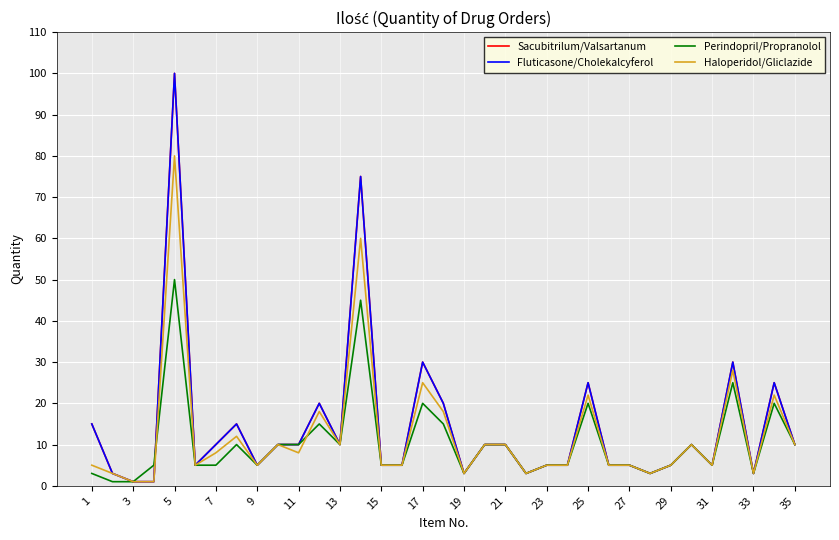

Does the chart display data point markers on the line(s)?

No